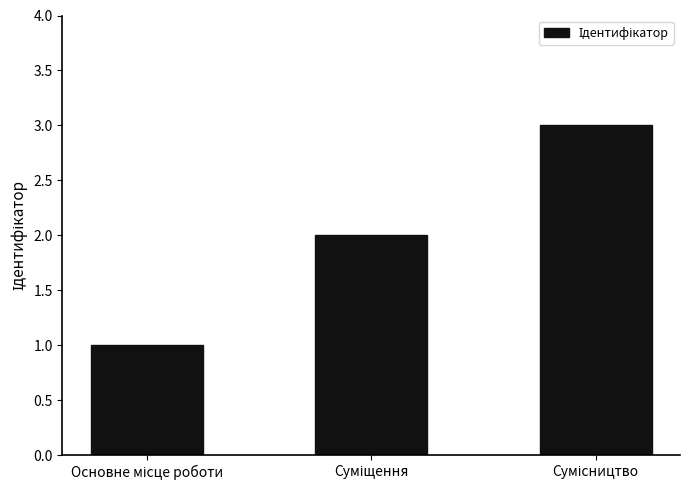

What is the greatest value displayed?

3